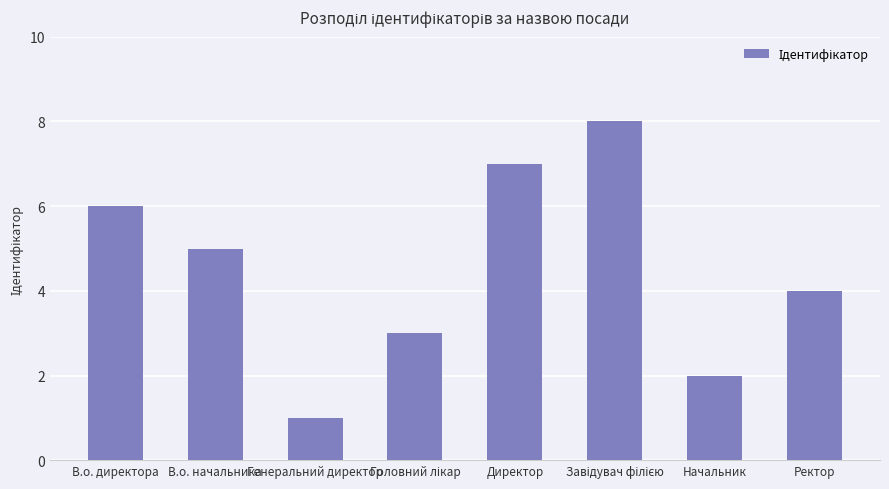

Approximately how many times larger is the value at Директор compared to Генеральний директор?

7.0